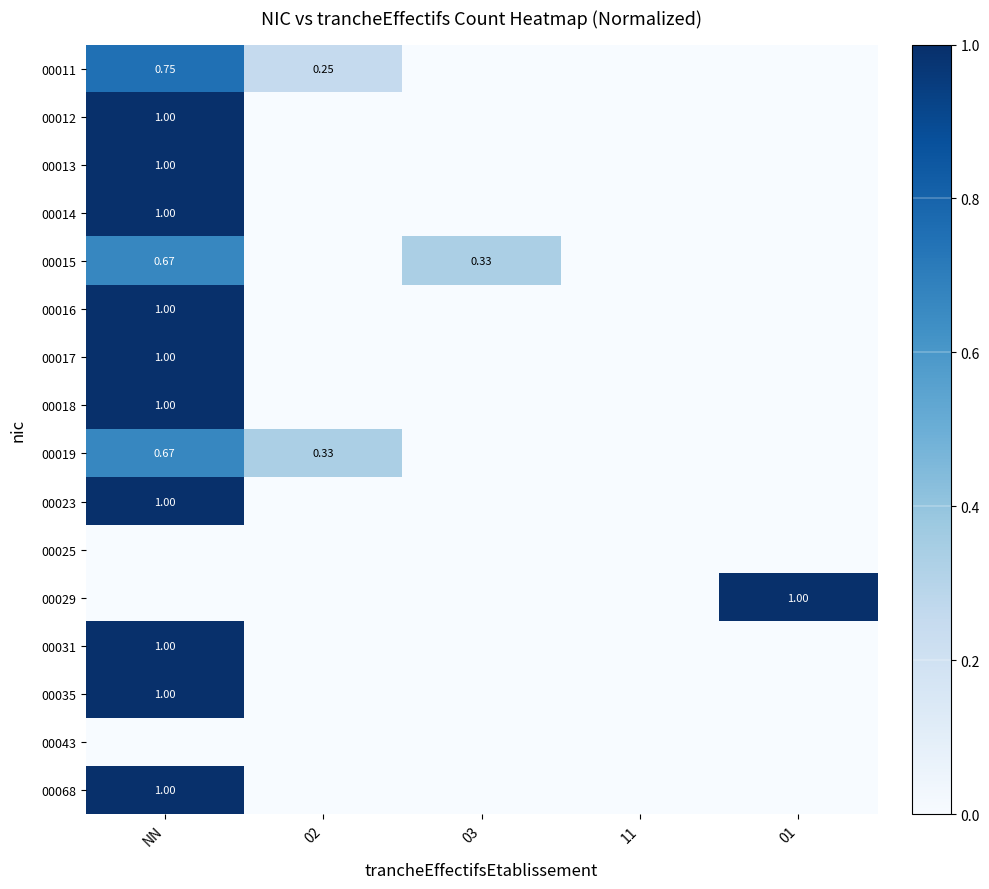

What is the spread (max minus min) of values at 02?

0.3